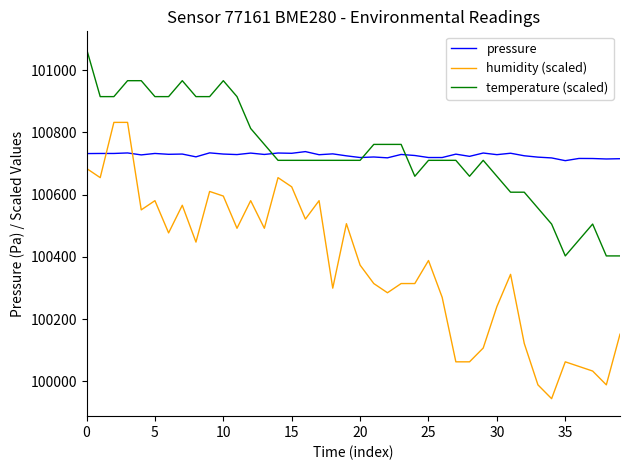

What are all the series names shown in the legend?

pressure, humidity (scaled), temperature (scaled)